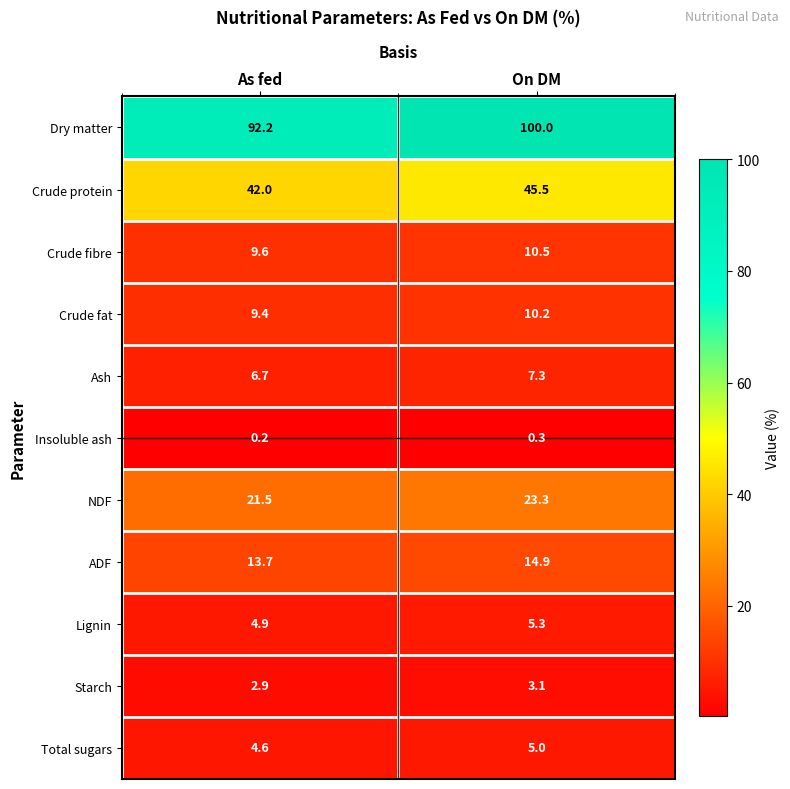

Between As fed and On DM, which series saw the biggest shift?

Dry matter